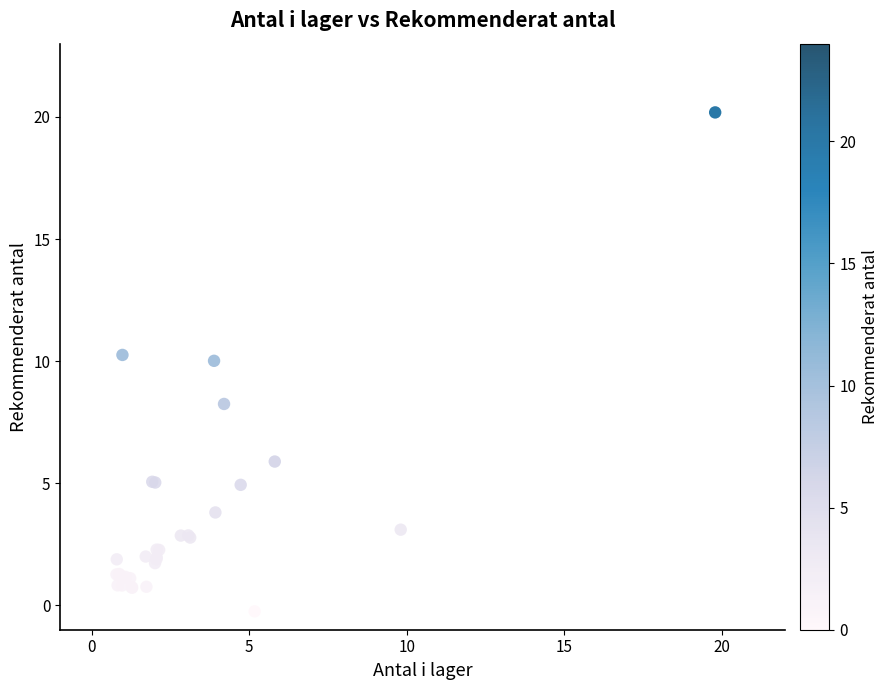

What Y value in the scatter plot is closest to 9?

8.2